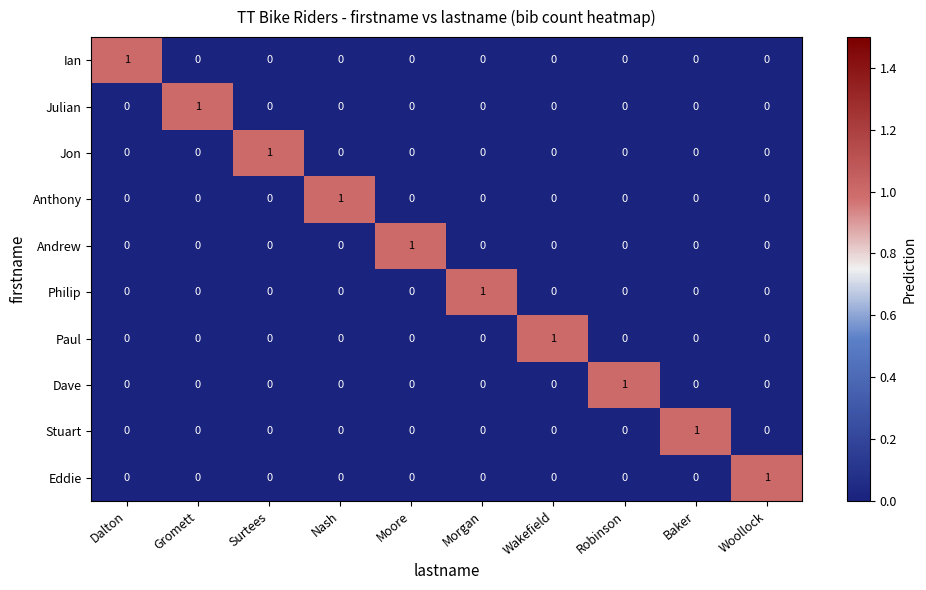

What is the spread (max minus min) of values at Dalton?

1